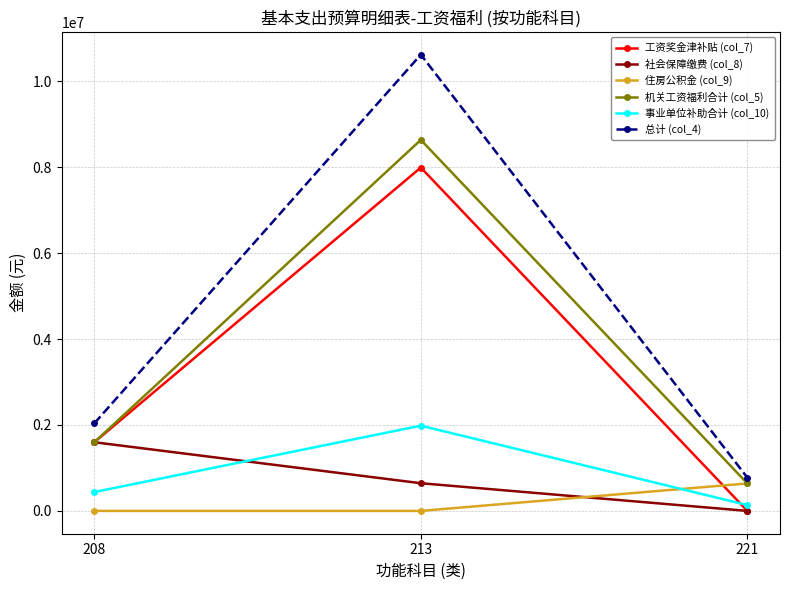

What is the value of the 事业单位补助合计 (col_10) point at the 2nd from the left?

1983383.6